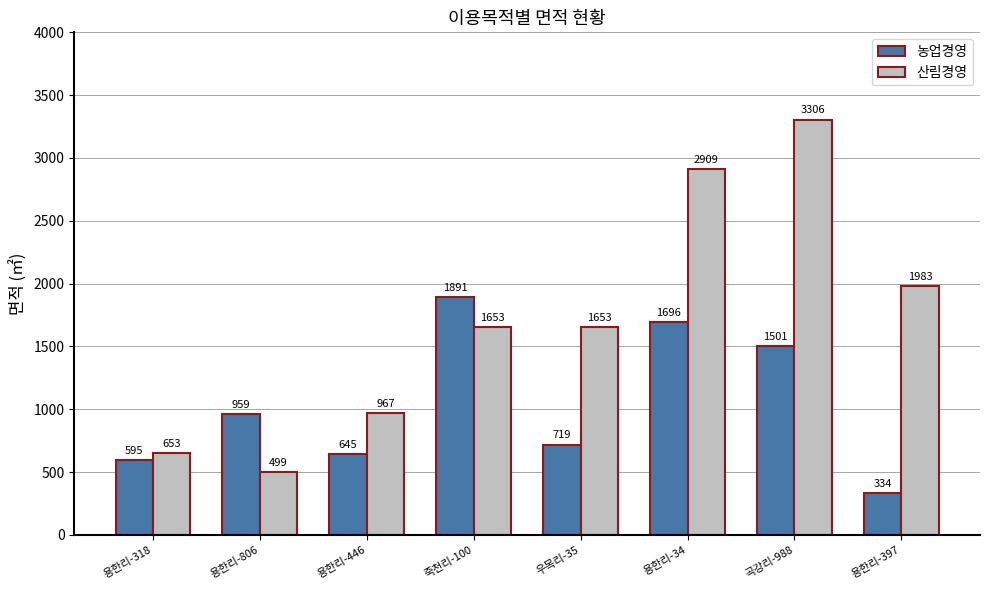

True or false: 농업경영 has a value of 959 at 용한리-806.

True